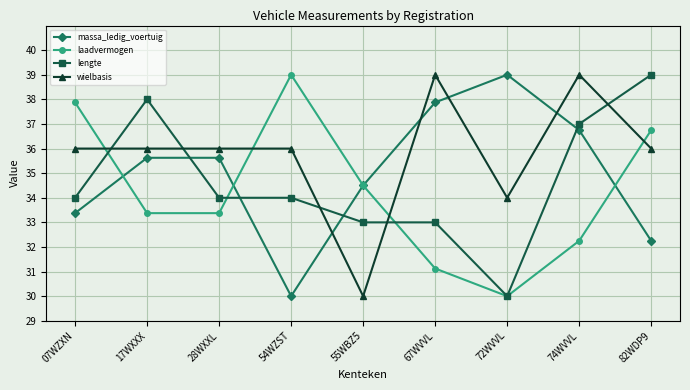

Is the value of wielbasis at 54WZST greater than the value of laadvermogen at 28WXXL?

Yes